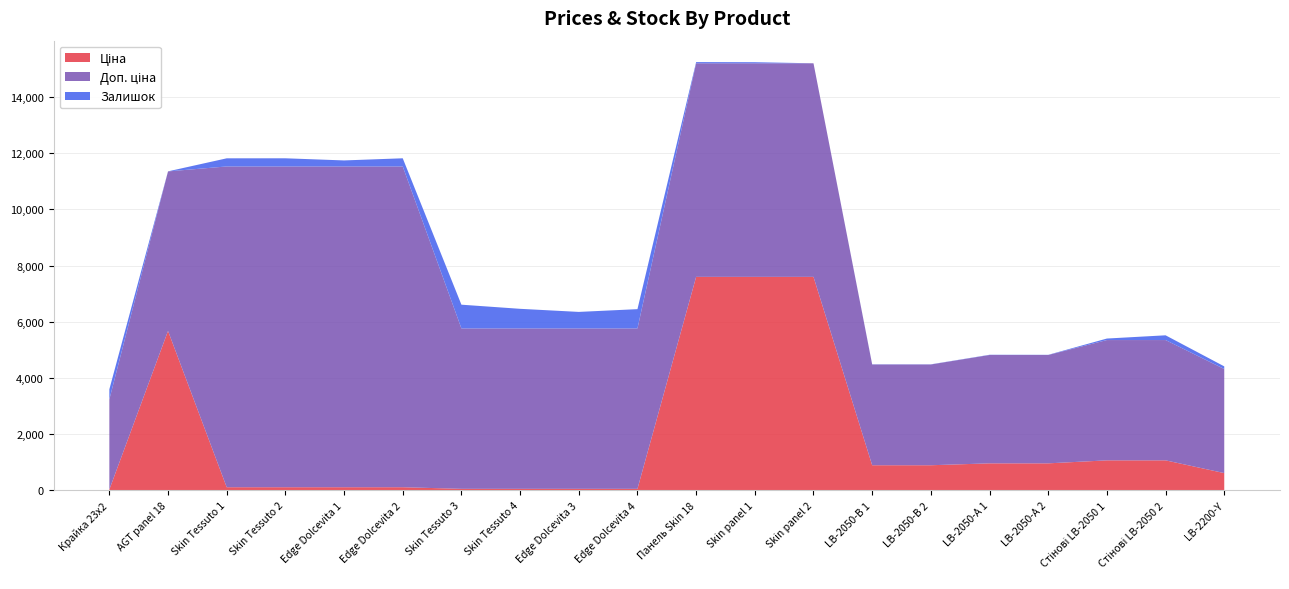

Reading left to right, transcribe all the data shown in this chart.

Ціна: 32.0	5673.8	114.1	114.1	114.1	114.1	57.0	57.0	57.0	57.0	7596.5	7596.5	7596.5	895.9	895.9	963.5	963.5	1069.8	1069.8	617.0
Доп. ціна: 3205.0	5673.8	11410.0	11410.0	11410.0	11410.0	5705.0	5705.0	5705.0	5705.0	7596.5	7596.5	7596.5	3583.6	3583.6	3854.0	3854.0	4279.1	4279.1	3701.9
Залишок: 360.0	2.0	289.0	290.0	214.0	290.0	845.0	698.0	588.0	686.0	43.0	39.0	0.0	7.0	6.0	8.0	6.0	54.0	169.0	94.0